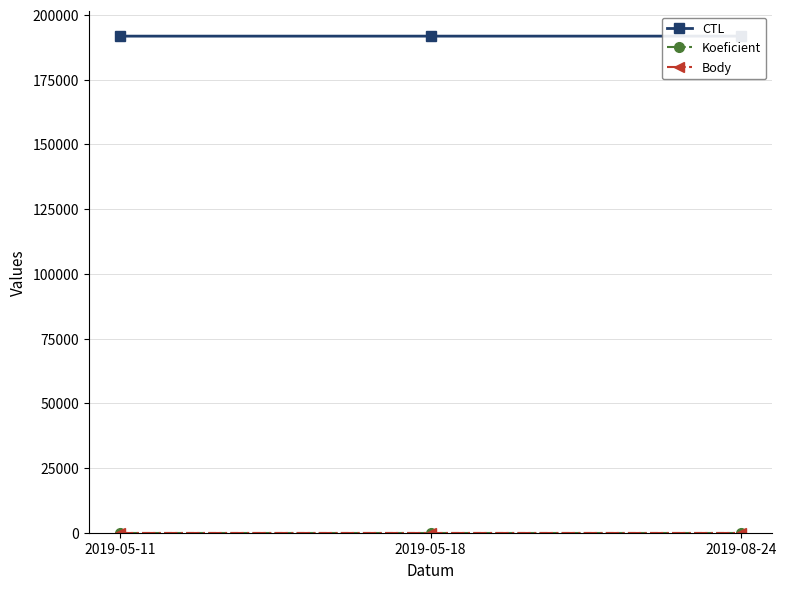

The value of CTL at 2019-05-18 is 191803. True or false?

True